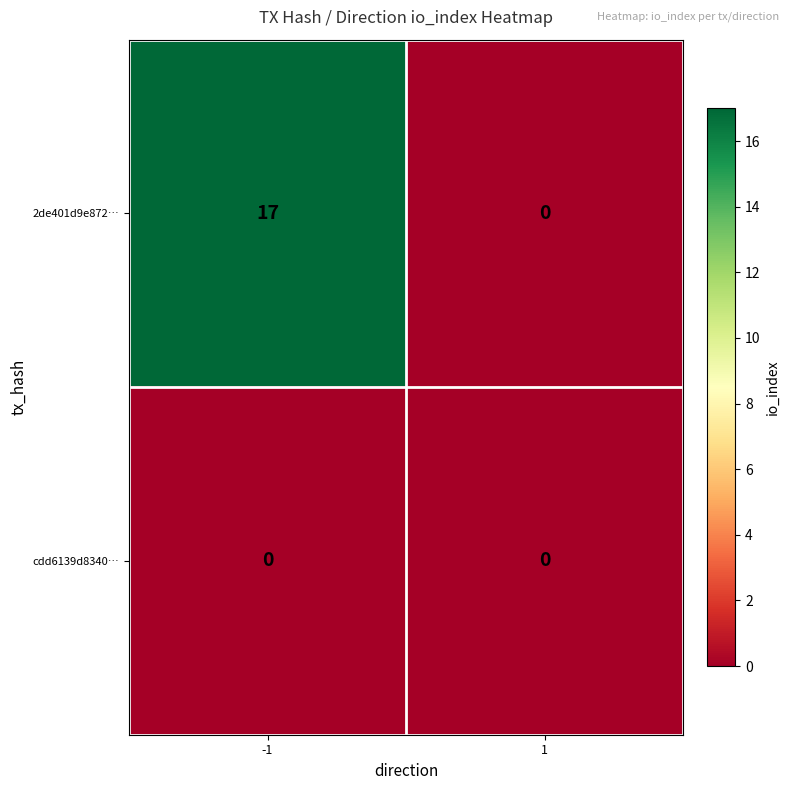

Which series has the widest spread of values?

2de401d9e872…